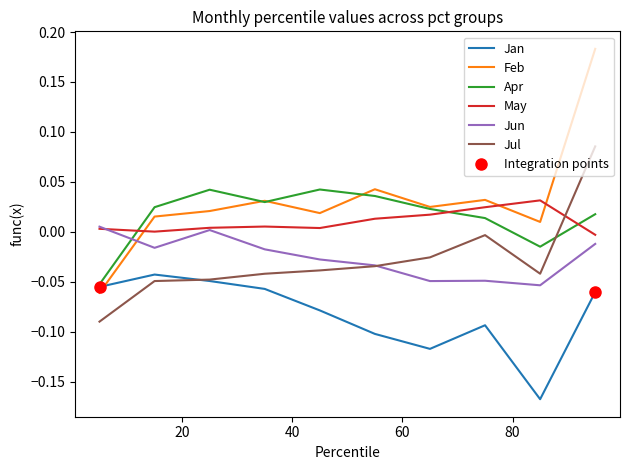

What are all the series names shown in the legend?

Jan, Feb, Apr, May, Jun, Jul